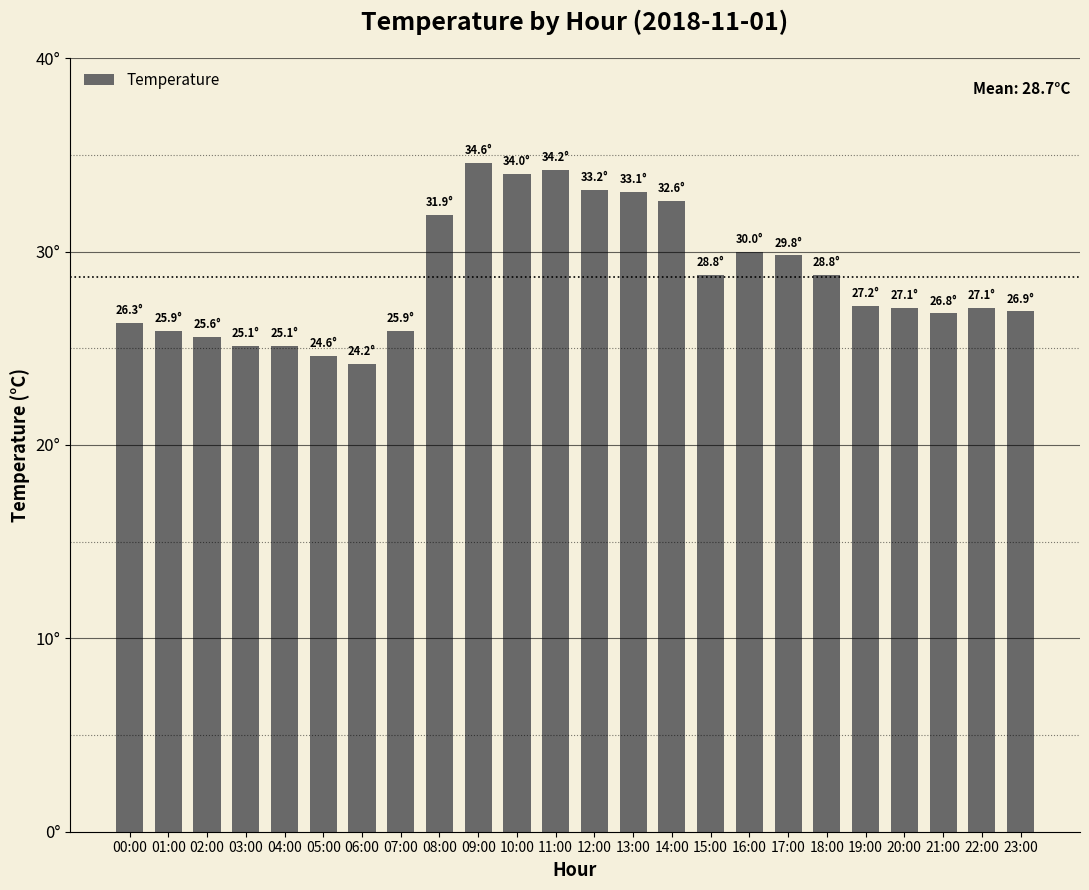

What is the difference between the values at 05:00 and 15:00?

4.2